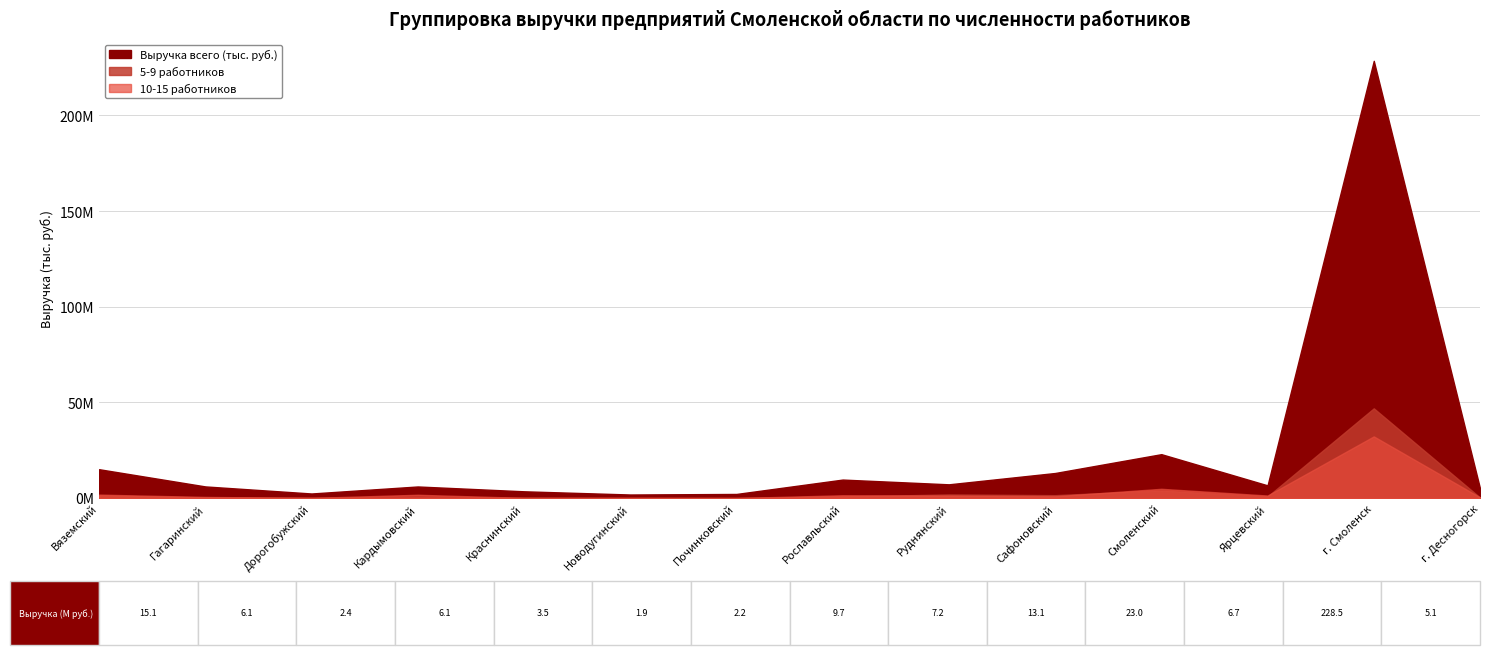

What is the minimum value for Выручка всего (тыс. руб.)?

1870735.2